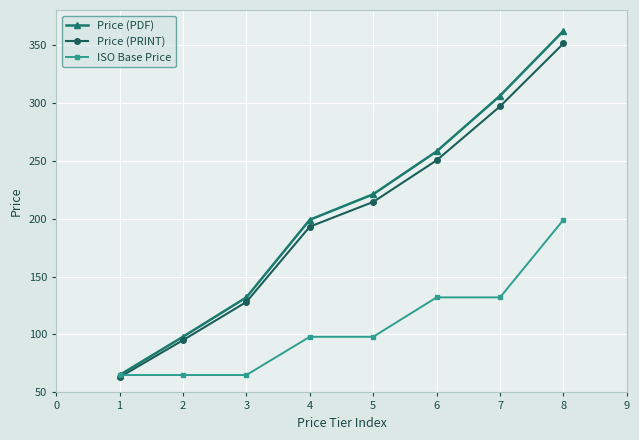

True or false: Price (PDF) has more than 2 points higher than both neighbors.

False